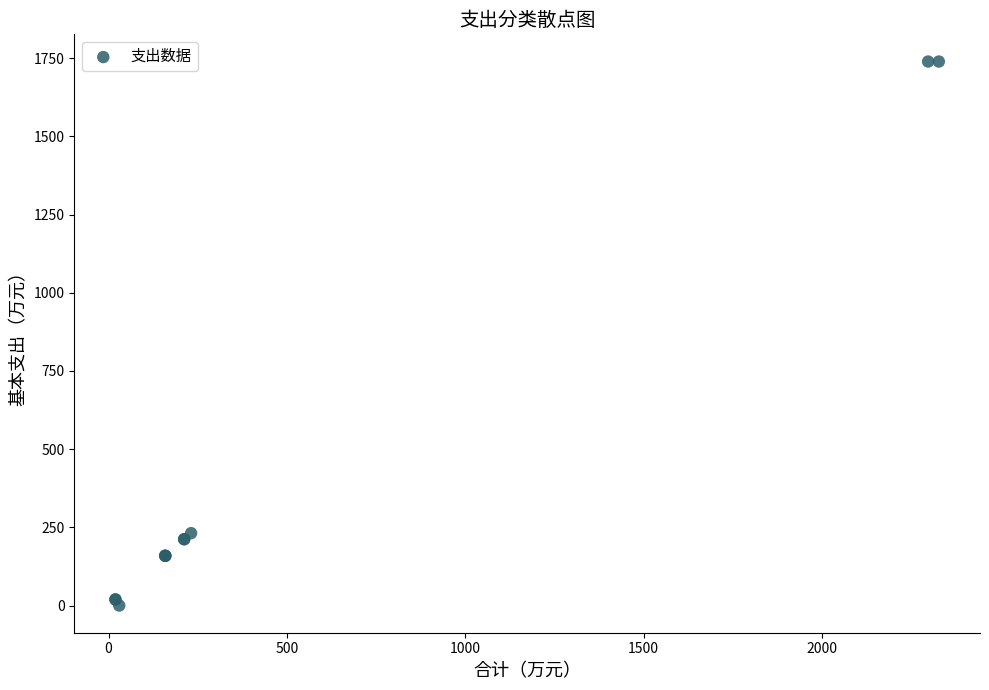

What Y value in the scatter plot is closest to 869?

231.3